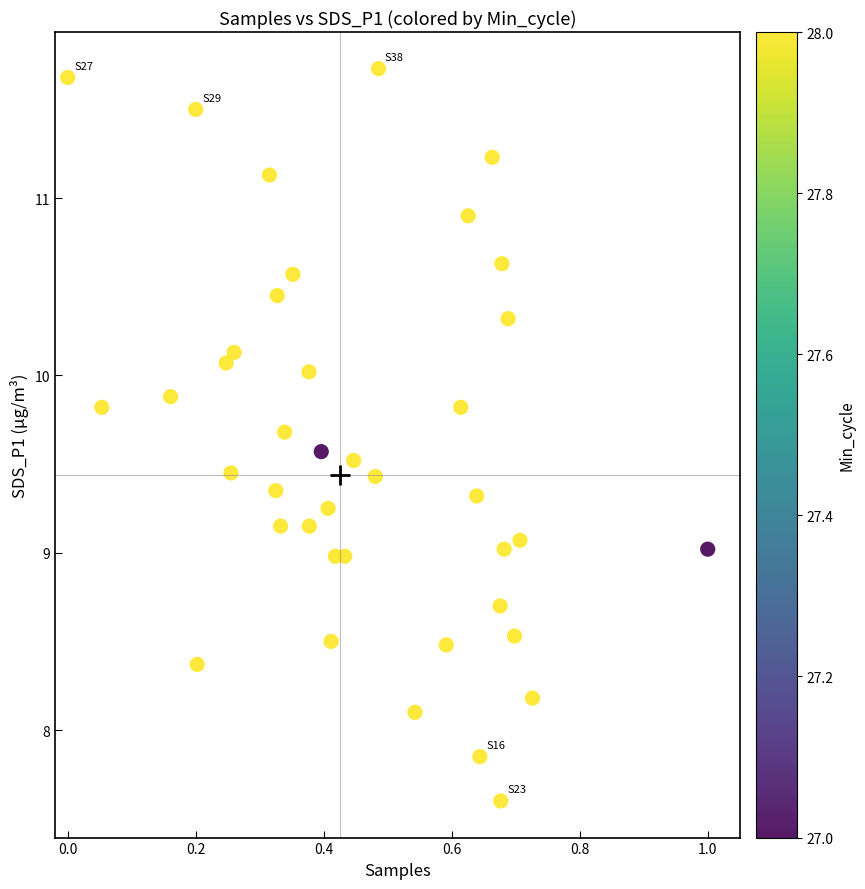

What is the range of X values (max minus min)?

1.0